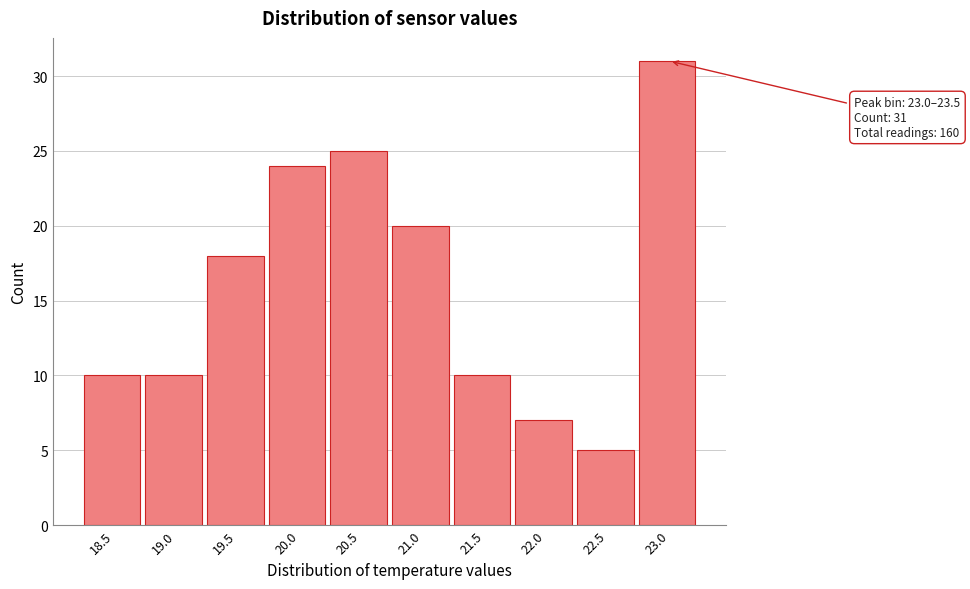

Reading left to right, list all the values displayed in this chart.

18.5=10	19.0=10	19.5=18	20.0=24	20.5=25	21.0=20	21.5=10	22.0=7	22.5=5	23.0=31